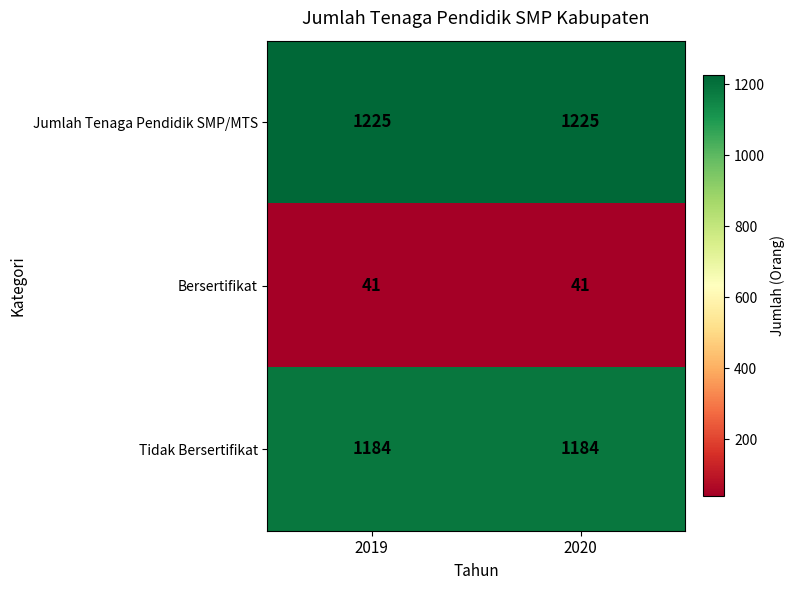

True or false: Tidak Bersertifikat has a value of 1672 at 2019.

False